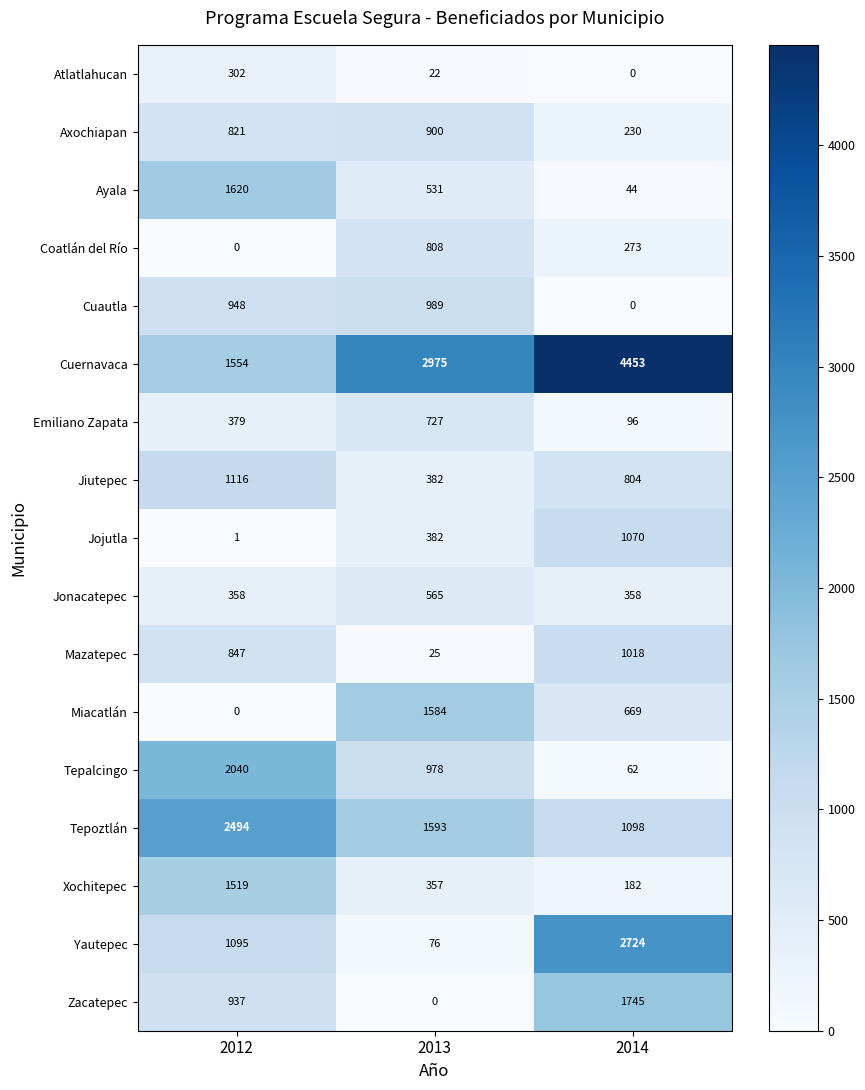

Is the value of Cuernavaca at 2013 greater than the value of Jiutepec at 2012?

Yes